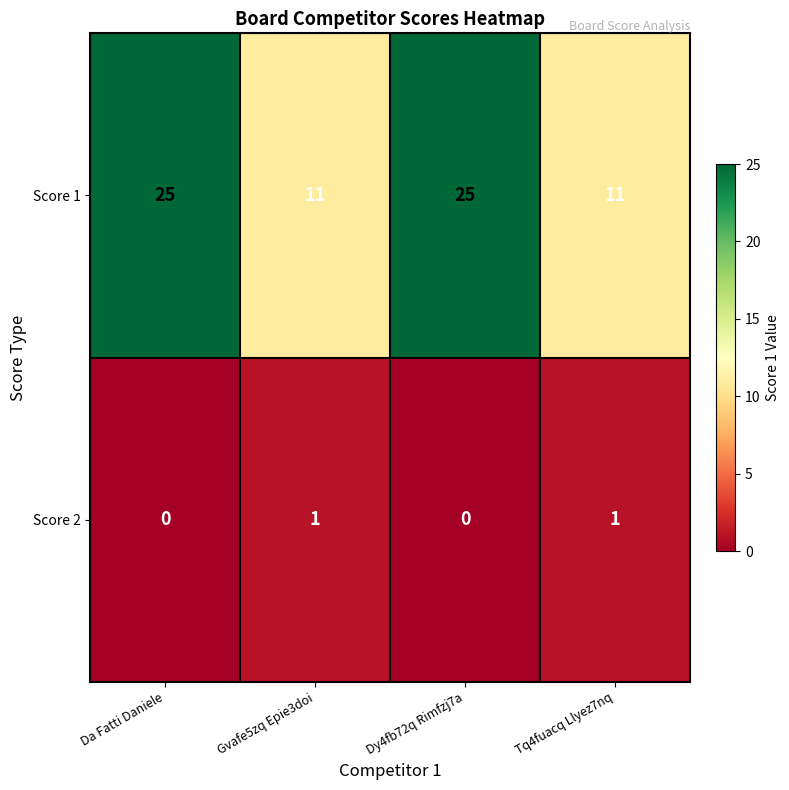

Which series has the widest spread of values?

Score 1